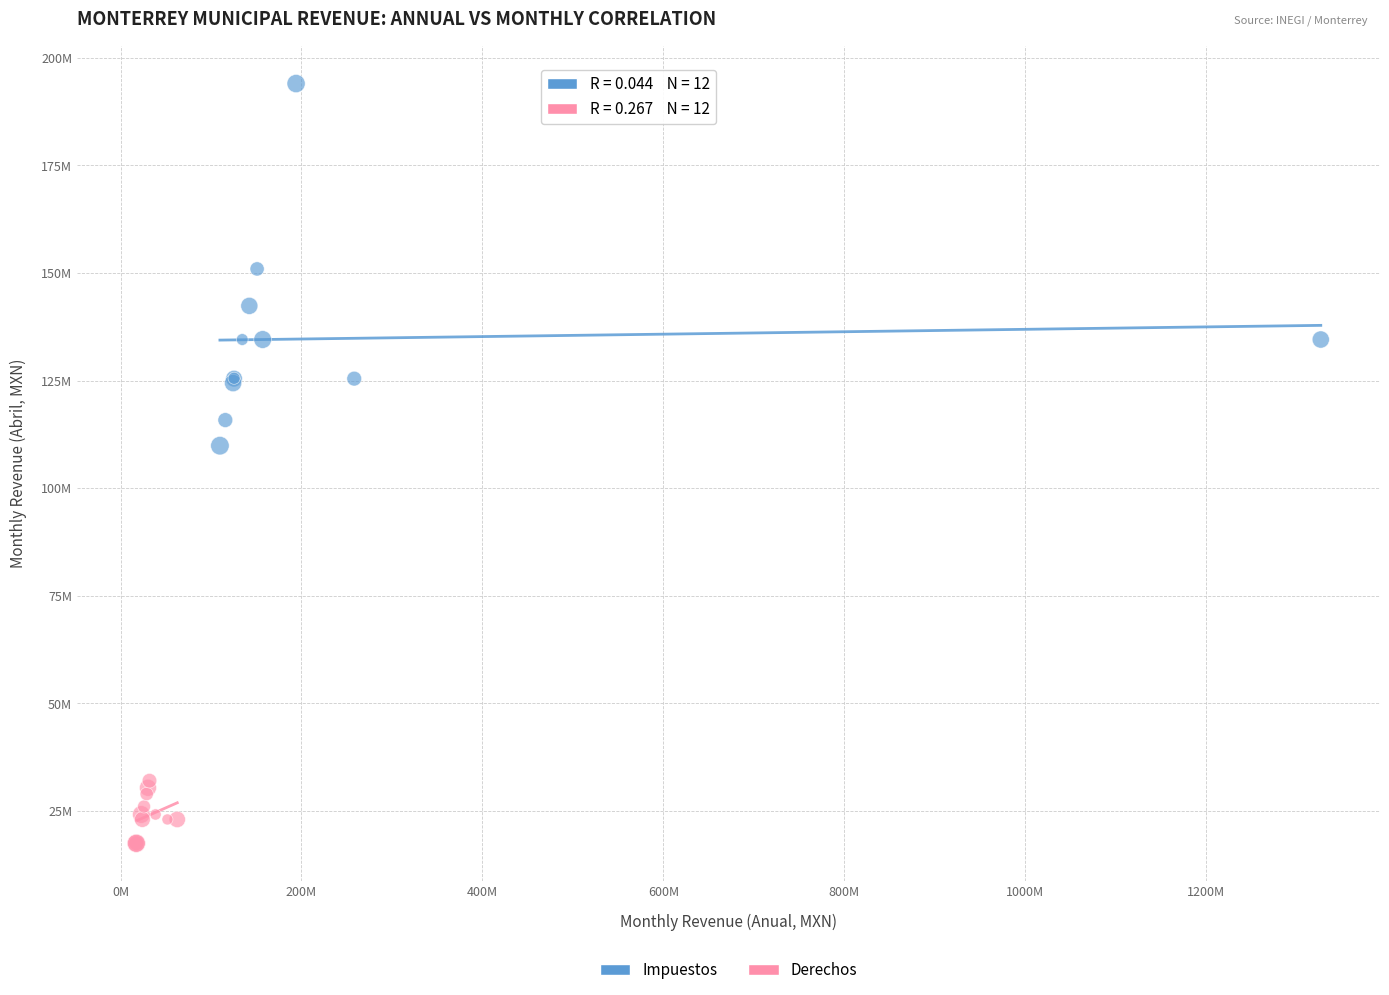

Which series contains the highest Y value?

Impuestos